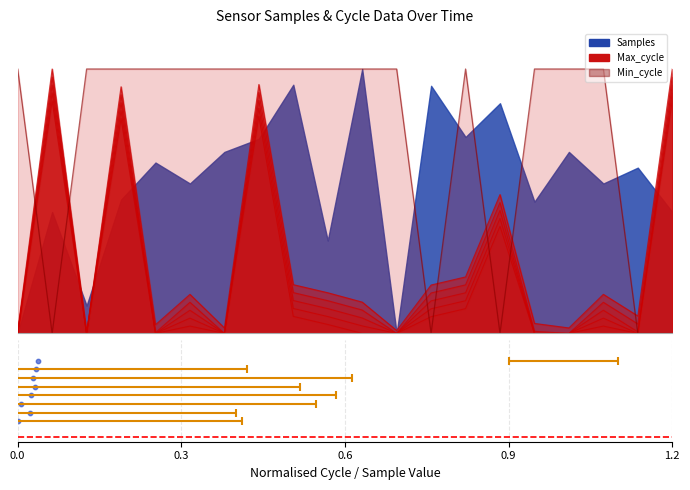

Which series has the largest total across all categories?

Min_cycle